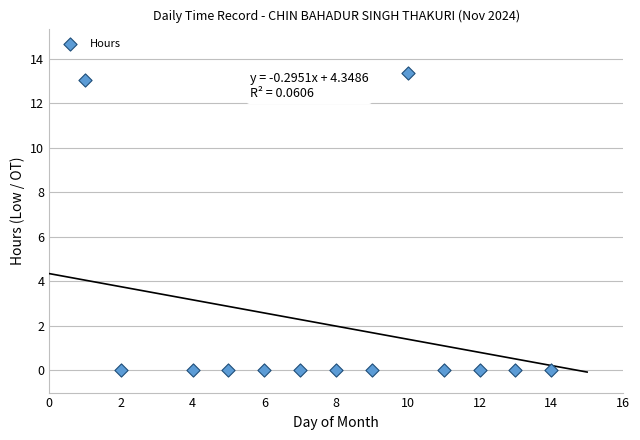

What is the range of Y values (max minus min)?

13.4